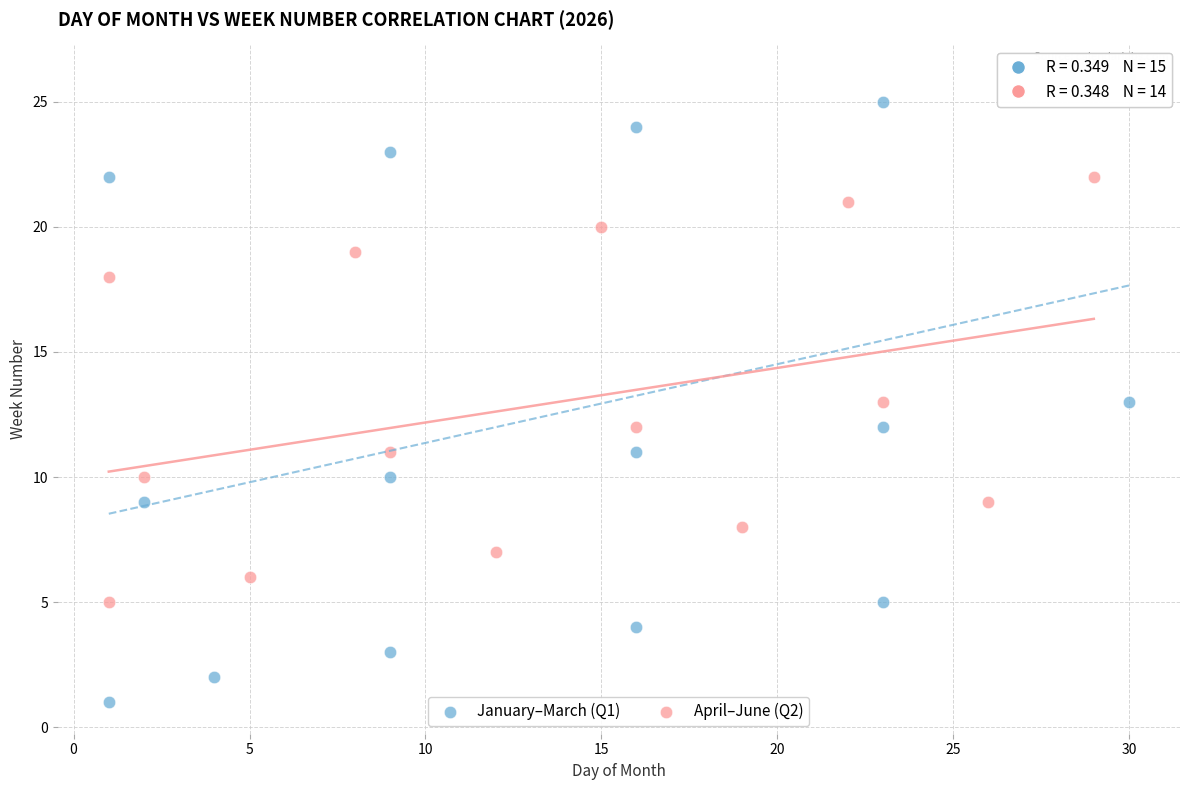

Which series has the largest Y range (max minus min)?

January–March (Q1)